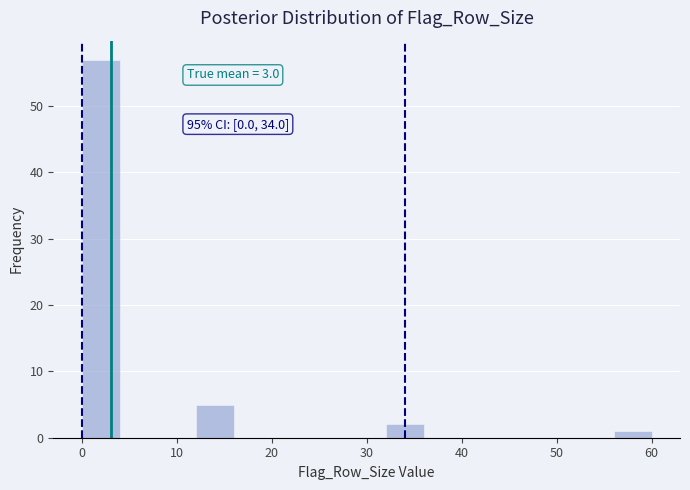

Over which range of the x-axis is the bar tallest?

0 to 4